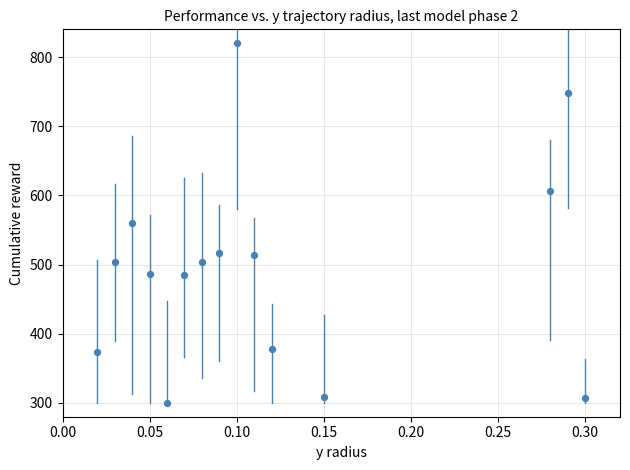

What is the range of Y values (max minus min)?

520.0